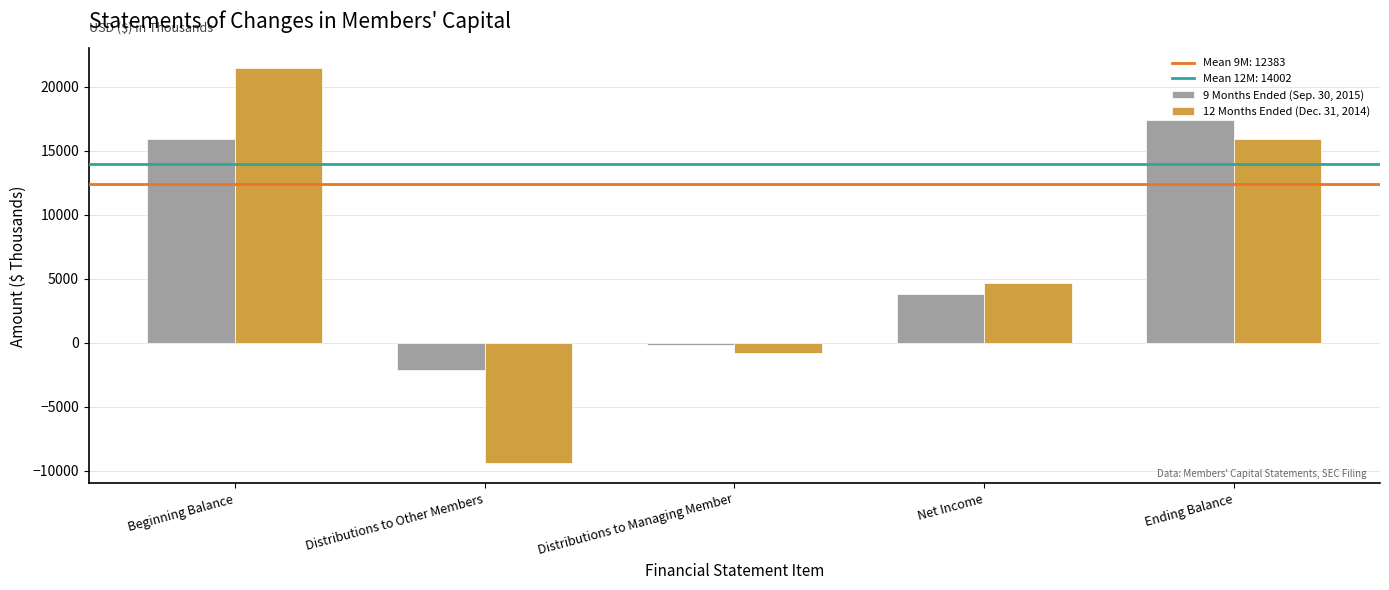

What is the total value across all series at Distributions to Other Members?

-11527